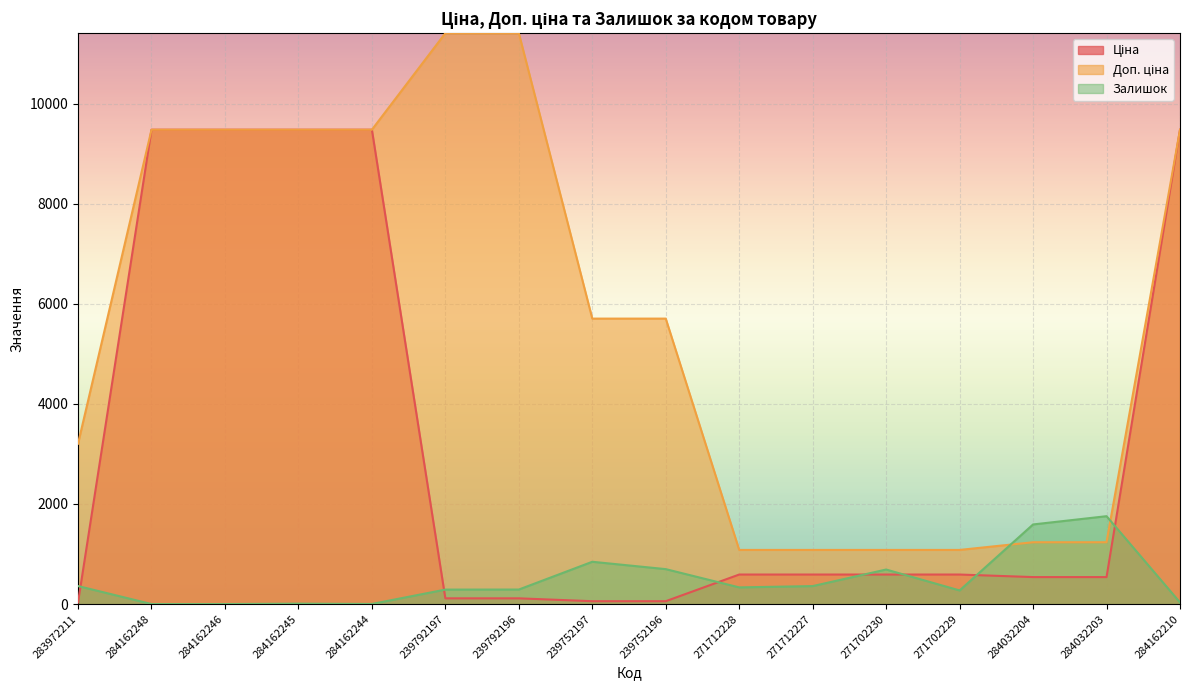

True or false: Доп. ціна and Залишок intersect in this chart.

True